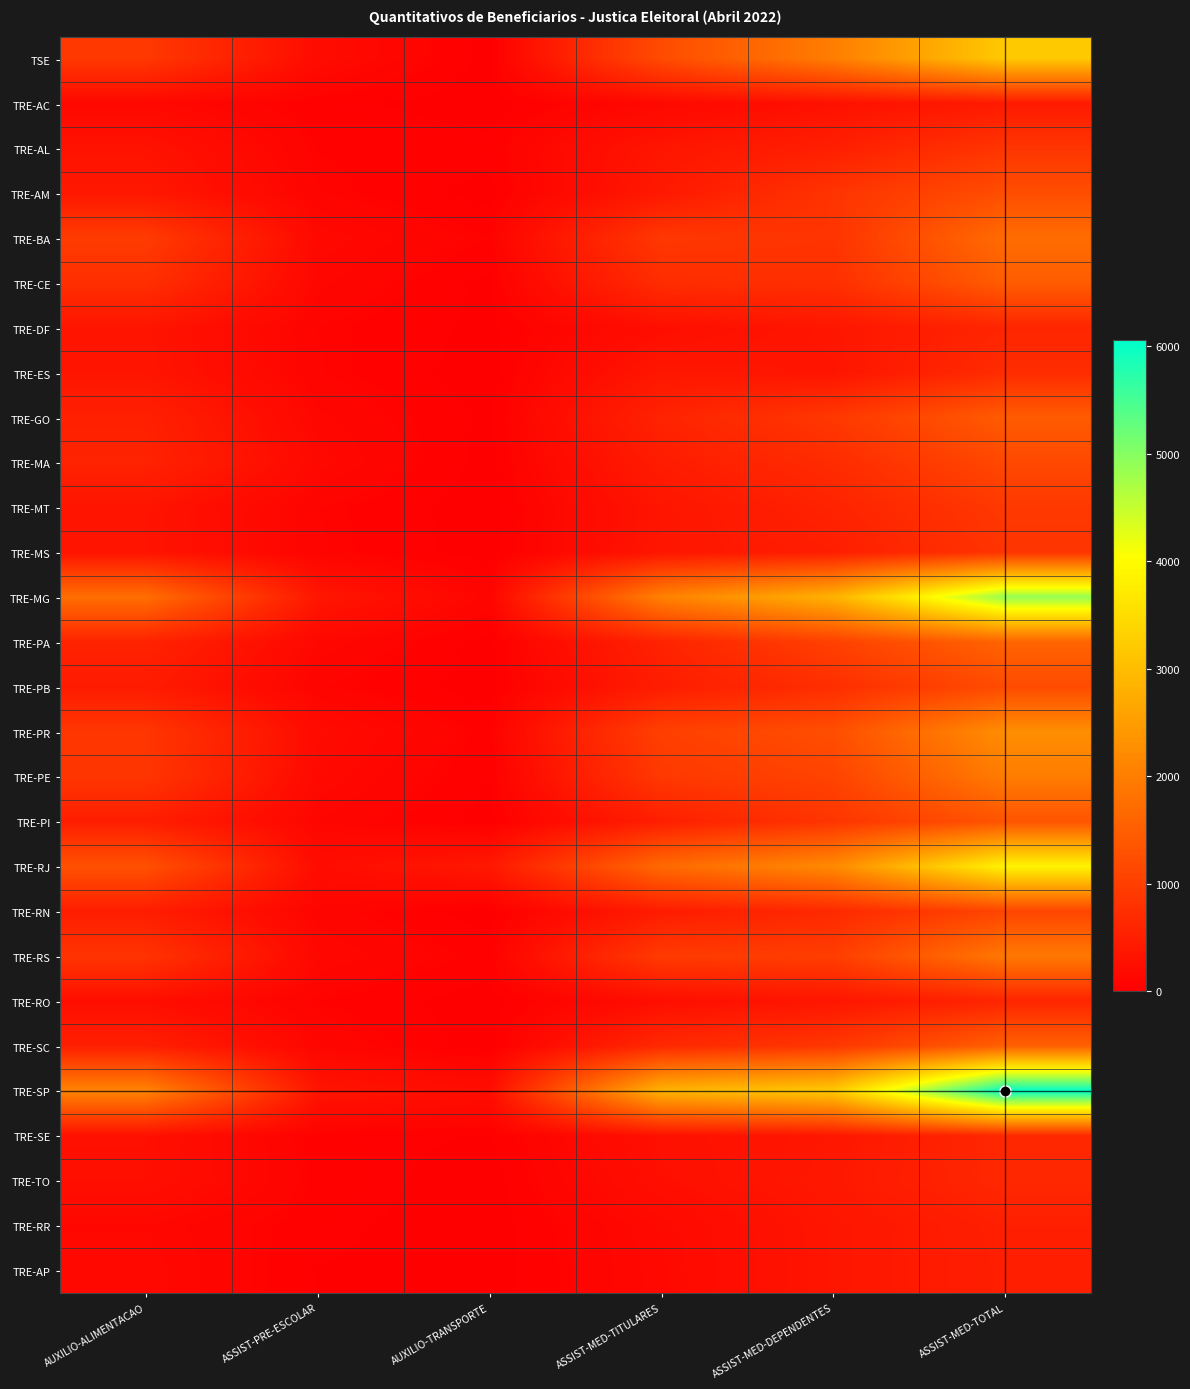

Reading left to right, what are all the values shown in this chart?

TSE: AUXILIO-ALIMENTACAO=905	ASSIST-PRE-ESCOLAR=199	AUXILIO-TRANSPORTE=4	ASSIST-MED-TITULARES=1198	ASSIST-MED-DEPENDENTES=1998	ASSIST-MED-TOTAL=3196
TRE-AC: AUXILIO-ALIMENTACAO=137	ASSIST-PRE-ESCOLAR=37	AUXILIO-TRANSPORTE=0	ASSIST-MED-TITULARES=143	ASSIST-MED-DEPENDENTES=274	ASSIST-MED-TOTAL=417
TRE-AL: AUXILIO-ALIMENTACAO=306	ASSIST-PRE-ESCOLAR=58	AUXILIO-TRANSPORTE=37	ASSIST-MED-TITULARES=349	ASSIST-MED-DEPENDENTES=501	ASSIST-MED-TOTAL=850
TRE-AM: AUXILIO-ALIMENTACAO=383	ASSIST-PRE-ESCOLAR=74	AUXILIO-TRANSPORTE=8	ASSIST-MED-TITULARES=399	ASSIST-MED-DEPENDENTES=836	ASSIST-MED-TOTAL=1235
TRE-BA: AUXILIO-ALIMENTACAO=945	ASSIST-PRE-ESCOLAR=150	AUXILIO-TRANSPORTE=59	ASSIST-MED-TITULARES=888	ASSIST-MED-DEPENDENTES=831	ASSIST-MED-TOTAL=1719
TRE-CE: AUXILIO-ALIMENTACAO=750	ASSIST-PRE-ESCOLAR=116	AUXILIO-TRANSPORTE=12	ASSIST-MED-TITULARES=715	ASSIST-MED-DEPENDENTES=761	ASSIST-MED-TOTAL=1476
TRE-DF: AUXILIO-ALIMENTACAO=330	ASSIST-PRE-ESCOLAR=71	AUXILIO-TRANSPORTE=11	ASSIST-MED-TITULARES=240	ASSIST-MED-DEPENDENTES=358	ASSIST-MED-TOTAL=598
TRE-ES: AUXILIO-ALIMENTACAO=339	ASSIST-PRE-ESCOLAR=74	AUXILIO-TRANSPORTE=2	ASSIST-MED-TITULARES=370	ASSIST-MED-DEPENDENTES=336	ASSIST-MED-TOTAL=706
TRE-GO: AUXILIO-ALIMENTACAO=525	ASSIST-PRE-ESCOLAR=115	AUXILIO-TRANSPORTE=15	ASSIST-MED-TITULARES=562	ASSIST-MED-DEPENDENTES=892	ASSIST-MED-TOTAL=1454
TRE-MA: AUXILIO-ALIMENTACAO=559	ASSIST-PRE-ESCOLAR=148	AUXILIO-TRANSPORTE=5	ASSIST-MED-TITULARES=455	ASSIST-MED-DEPENDENTES=699	ASSIST-MED-TOTAL=1154
TRE-MT: AUXILIO-ALIMENTACAO=326	ASSIST-PRE-ESCOLAR=72	AUXILIO-TRANSPORTE=0	ASSIST-MED-TITULARES=343	ASSIST-MED-DEPENDENTES=562	ASSIST-MED-TOTAL=905
TRE-MS: AUXILIO-ALIMENTACAO=327	ASSIST-PRE-ESCOLAR=76	AUXILIO-TRANSPORTE=0	ASSIST-MED-TITULARES=353	ASSIST-MED-DEPENDENTES=483	ASSIST-MED-TOTAL=836
TRE-MG: AUXILIO-ALIMENTACAO=1747	ASSIST-PRE-ESCOLAR=368	AUXILIO-TRANSPORTE=91	ASSIST-MED-TITULARES=2051	ASSIST-MED-DEPENDENTES=2831	ASSIST-MED-TOTAL=4882
TRE-PA: AUXILIO-ALIMENTACAO=567	ASSIST-PRE-ESCOLAR=128	AUXILIO-TRANSPORTE=8	ASSIST-MED-TITULARES=561	ASSIST-MED-DEPENDENTES=1030	ASSIST-MED-TOTAL=1591
TRE-PB: AUXILIO-ALIMENTACAO=441	ASSIST-PRE-ESCOLAR=75	AUXILIO-TRANSPORTE=2	ASSIST-MED-TITULARES=465	ASSIST-MED-DEPENDENTES=738	ASSIST-MED-TOTAL=1203
TRE-PR: AUXILIO-ALIMENTACAO=871	ASSIST-PRE-ESCOLAR=183	AUXILIO-TRANSPORTE=47	ASSIST-MED-TITULARES=1015	ASSIST-MED-DEPENDENTES=1246	ASSIST-MED-TOTAL=2261
TRE-PE: AUXILIO-ALIMENTACAO=859	ASSIST-PRE-ESCOLAR=154	AUXILIO-TRANSPORTE=26	ASSIST-MED-TITULARES=898	ASSIST-MED-DEPENDENTES=1078	ASSIST-MED-TOTAL=1976
TRE-PI: AUXILIO-ALIMENTACAO=478	ASSIST-PRE-ESCOLAR=106	AUXILIO-TRANSPORTE=9	ASSIST-MED-TITULARES=496	ASSIST-MED-DEPENDENTES=843	ASSIST-MED-TOTAL=1339
TRE-RJ: AUXILIO-ALIMENTACAO=1288	ASSIST-PRE-ESCOLAR=205	AUXILIO-TRANSPORTE=394	ASSIST-MED-TITULARES=1674	ASSIST-MED-DEPENDENTES=2197	ASSIST-MED-TOTAL=3871
TRE-RN: AUXILIO-ALIMENTACAO=472	ASSIST-PRE-ESCOLAR=93	AUXILIO-TRANSPORTE=0	ASSIST-MED-TITULARES=447	ASSIST-MED-DEPENDENTES=655	ASSIST-MED-TOTAL=1102
TRE-RS: AUXILIO-ALIMENTACAO=828	ASSIST-PRE-ESCOLAR=134	AUXILIO-TRANSPORTE=46	ASSIST-MED-TITULARES=935	ASSIST-MED-DEPENDENTES=981	ASSIST-MED-TOTAL=1916
TRE-RO: AUXILIO-ALIMENTACAO=240	ASSIST-PRE-ESCOLAR=59	AUXILIO-TRANSPORTE=0	ASSIST-MED-TITULARES=237	ASSIST-MED-DEPENDENTES=352	ASSIST-MED-TOTAL=589
TRE-SC: AUXILIO-ALIMENTACAO=499	ASSIST-PRE-ESCOLAR=106	AUXILIO-TRANSPORTE=0	ASSIST-MED-TITULARES=650	ASSIST-MED-DEPENDENTES=875	ASSIST-MED-TOTAL=1525
TRE-SP: AUXILIO-ALIMENTACAO=2087	ASSIST-PRE-ESCOLAR=337	AUXILIO-TRANSPORTE=220	ASSIST-MED-TITULARES=2854	ASSIST-MED-DEPENDENTES=3210	ASSIST-MED-TOTAL=6064
TRE-SE: AUXILIO-ALIMENTACAO=263	ASSIST-PRE-ESCOLAR=39	AUXILIO-TRANSPORTE=21	ASSIST-MED-TITULARES=271	ASSIST-MED-DEPENDENTES=367	ASSIST-MED-TOTAL=638
TRE-TO: AUXILIO-ALIMENTACAO=254	ASSIST-PRE-ESCOLAR=51	AUXILIO-TRANSPORTE=0	ASSIST-MED-TITULARES=249	ASSIST-MED-DEPENDENTES=390	ASSIST-MED-TOTAL=639
TRE-RR: AUXILIO-ALIMENTACAO=128	ASSIST-PRE-ESCOLAR=36	AUXILIO-TRANSPORTE=0	ASSIST-MED-TITULARES=158	ASSIST-MED-DEPENDENTES=351	ASSIST-MED-TOTAL=509
TRE-AP: AUXILIO-ALIMENTACAO=147	ASSIST-PRE-ESCOLAR=23	AUXILIO-TRANSPORTE=0	ASSIST-MED-TITULARES=146	ASSIST-MED-DEPENDENTES=351	ASSIST-MED-TOTAL=497